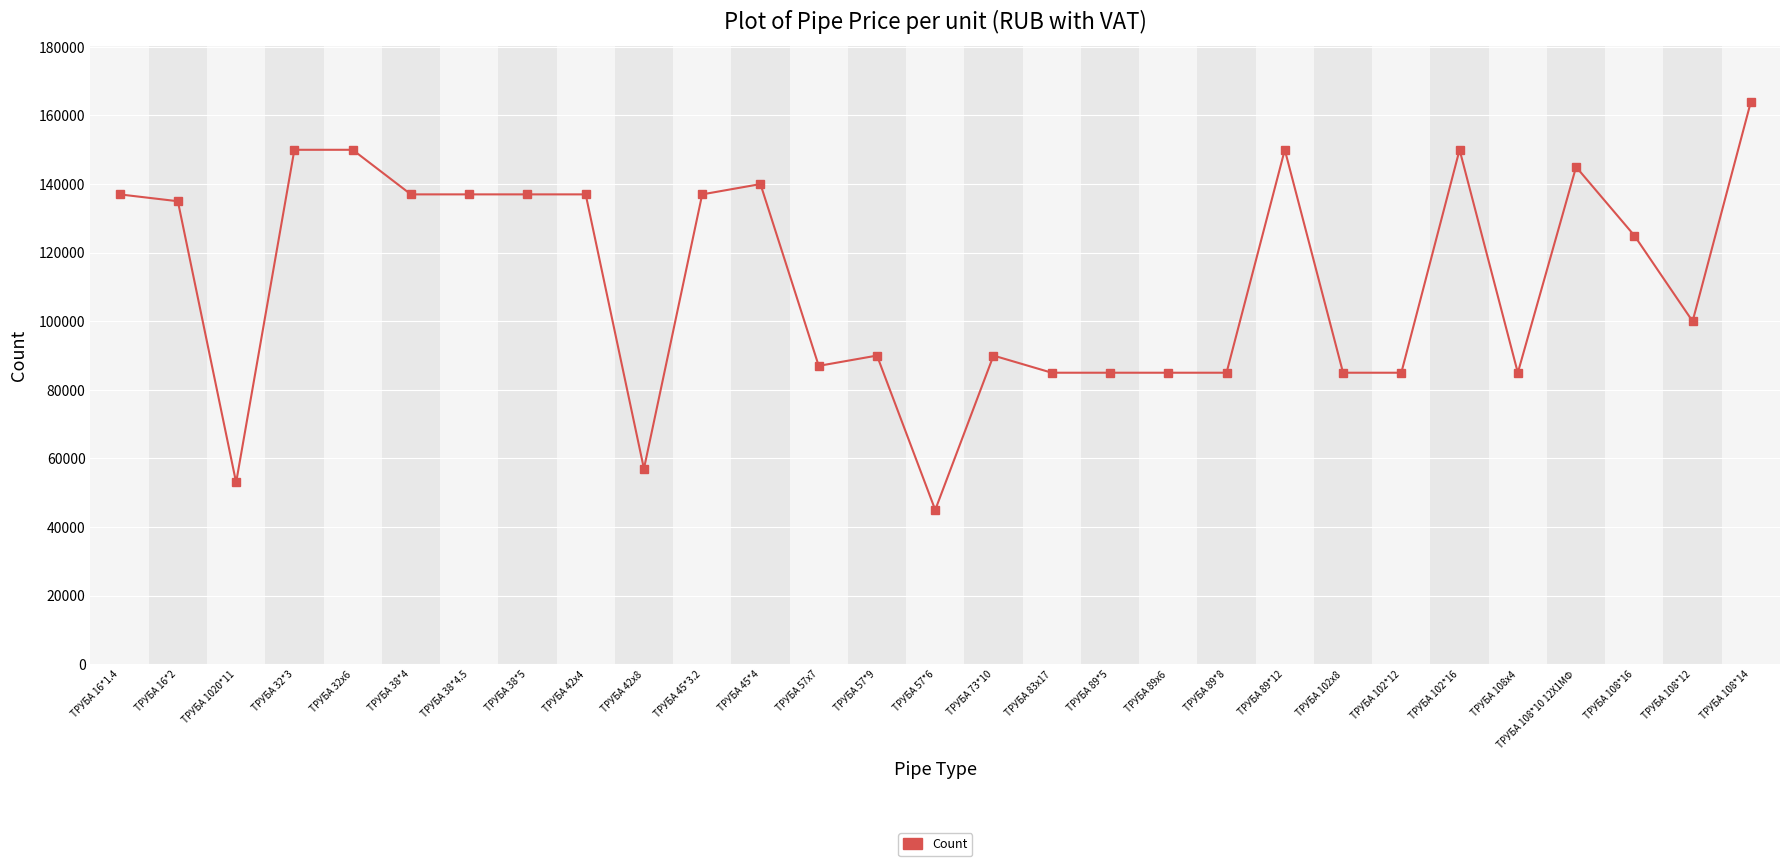

Is it true that the value at ТРУБА 89х6 is 59259?

False